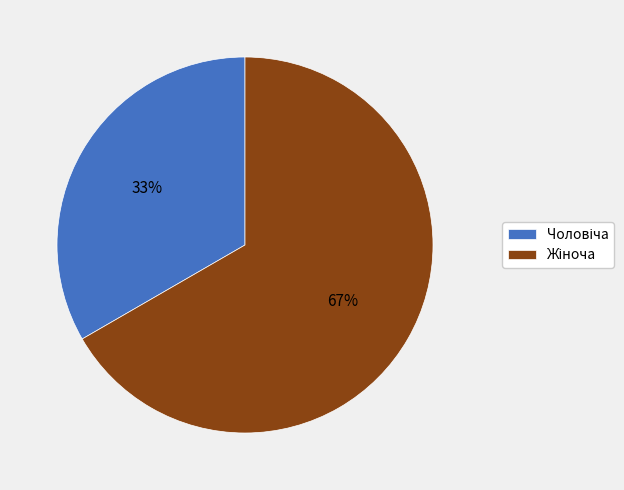

To the nearest percent, what is the average slice percentage?

50%